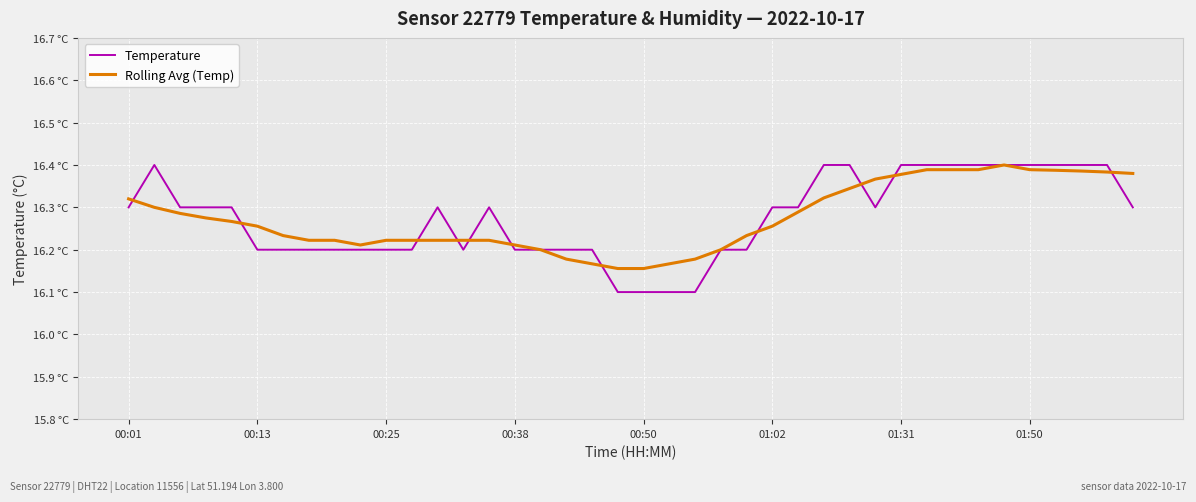

Which series ends up on top after the final intersection of Temperature and Rolling Avg (Temp)?

Rolling Avg (Temp)